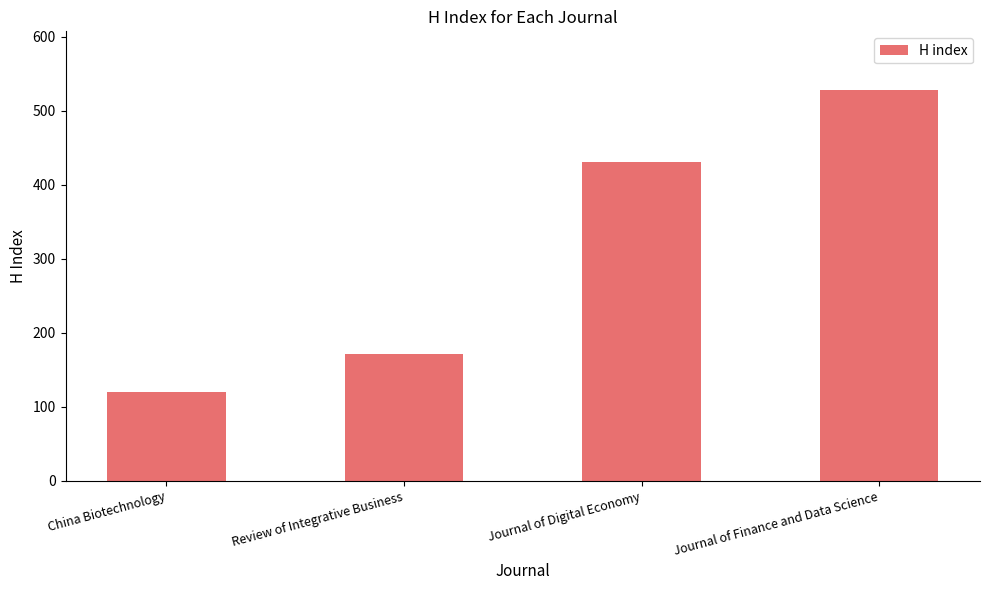

How many values are below 430?

2